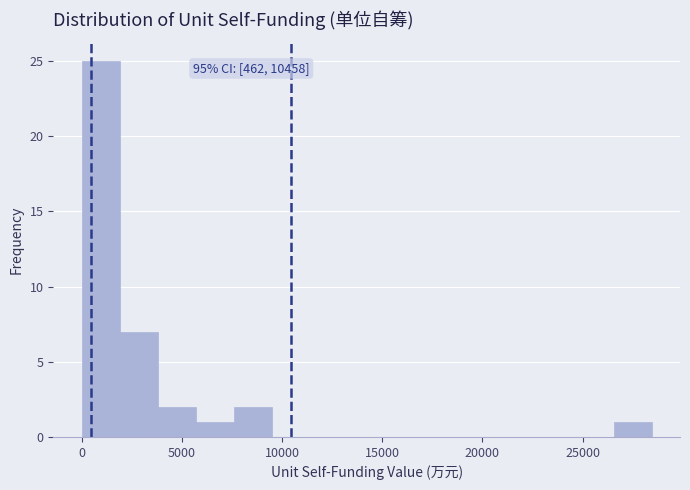

Around what value on the x-axis is the tallest bar? Give the approximate position of its centre, as read against the axis.

1000